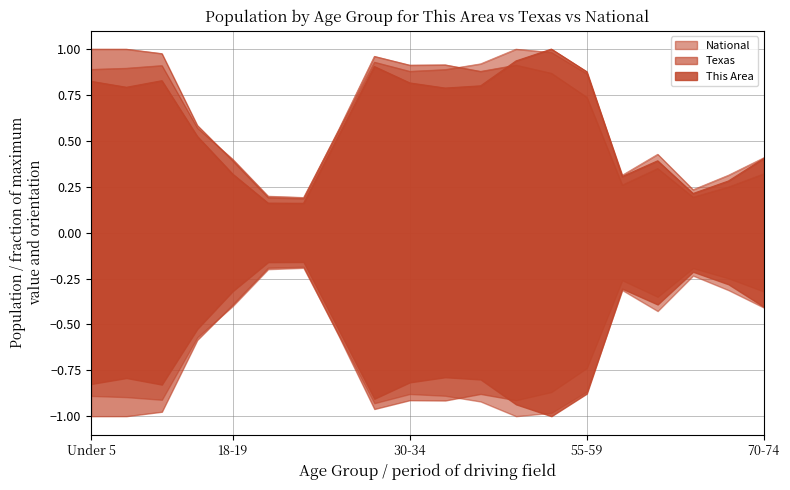

Which has a higher value, 5 to 9 or 70-74?

5 to 9